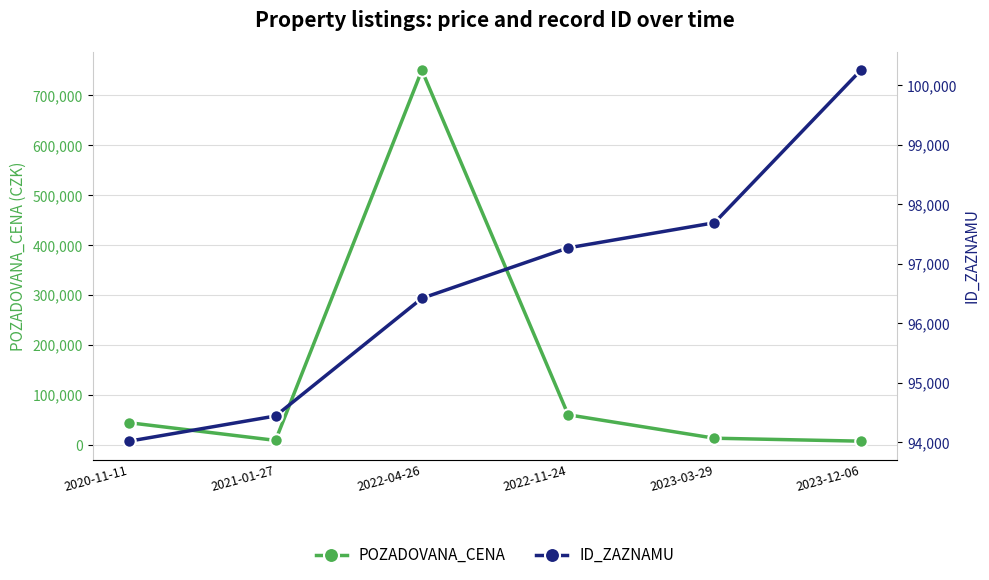

At which label does POZADOVANA_CENA first exceed 44100?

2022-04-26